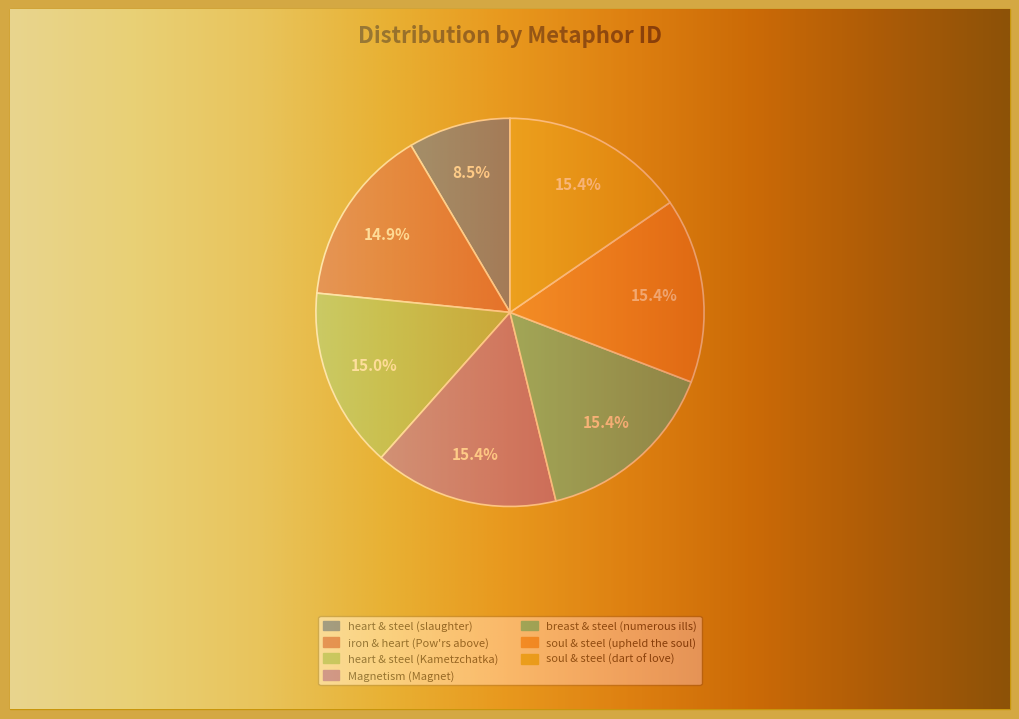

How many slices are in this pie chart?

7